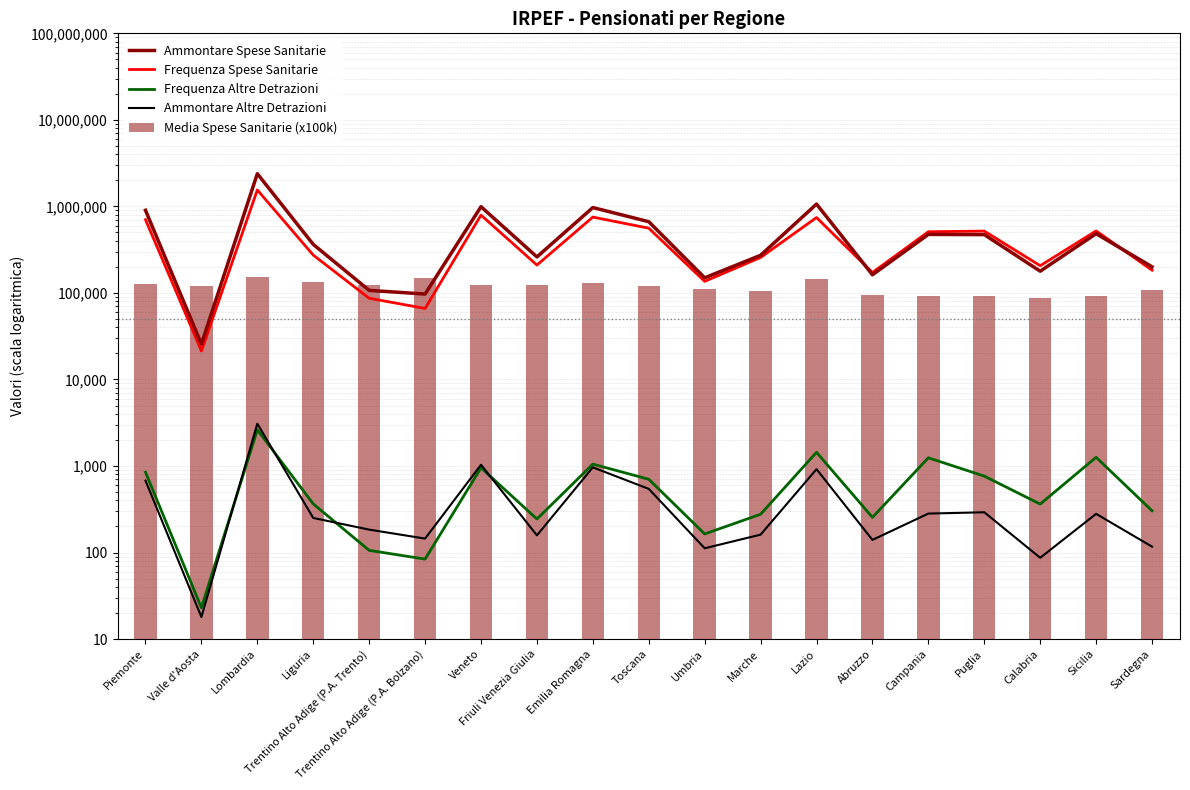

The Ammontare Spese Sanitarie series shows 992257.0 at Veneto. True or false?

True